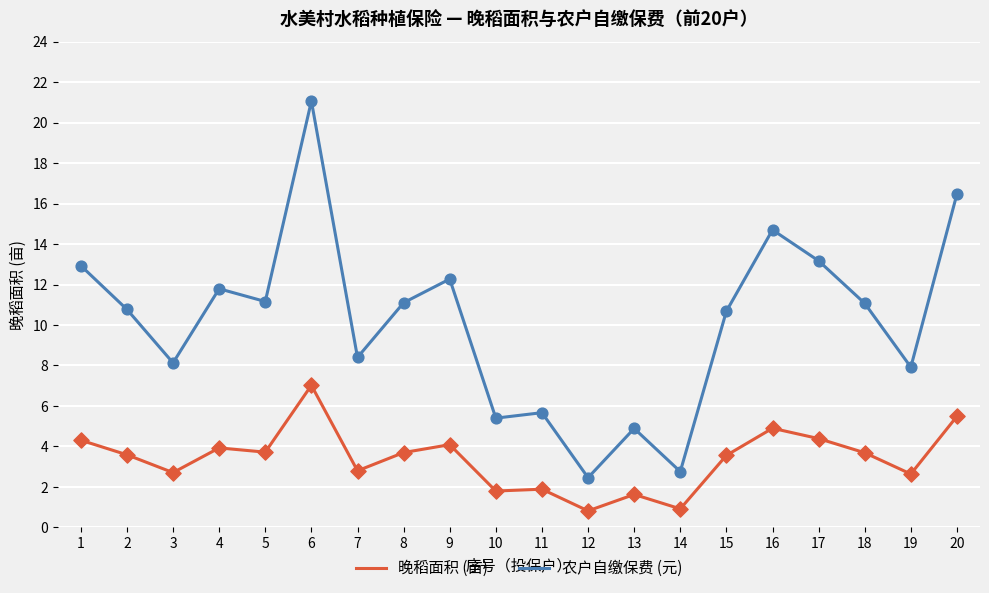

Which series changed the most between 11 and 15?

农户自缴保费 (元)